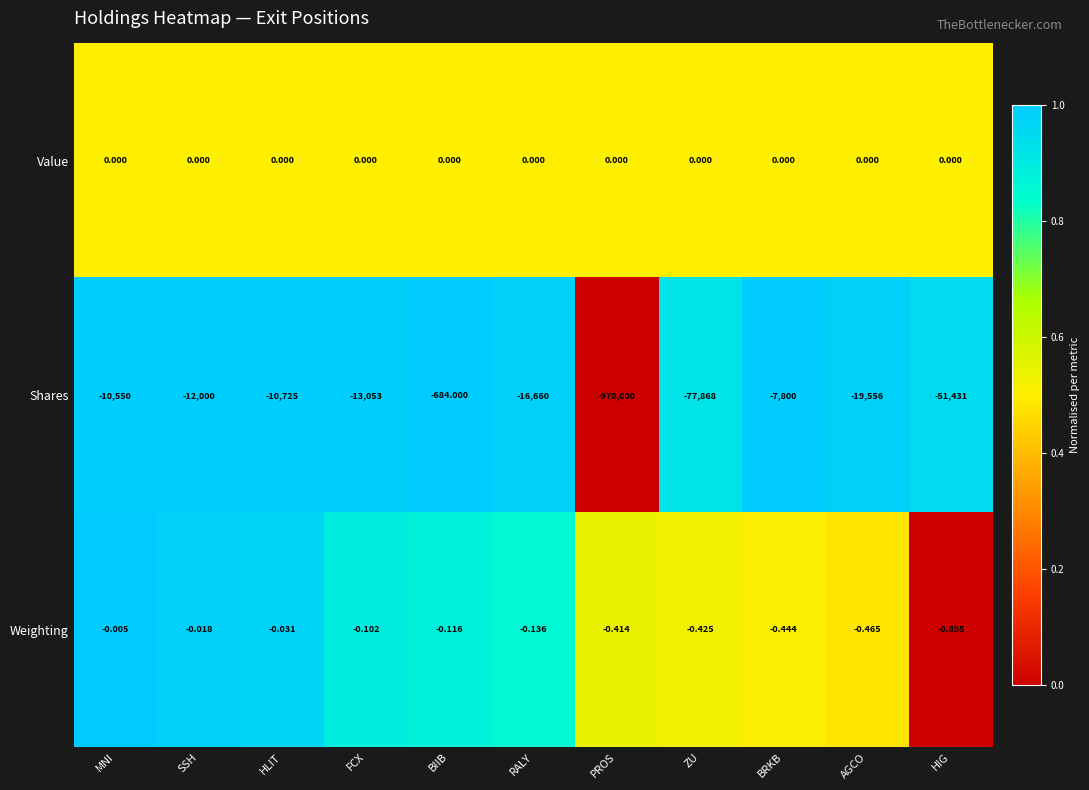

Is the value of Weighting at RALY greater than the value of Value at RALY?

No